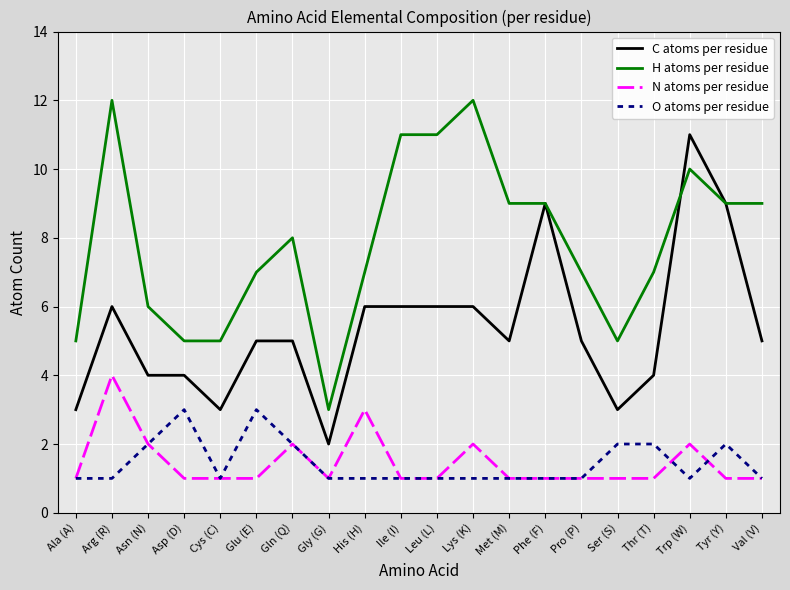

True or false: O atoms per residue has a value of 0 at Ile (I).

False